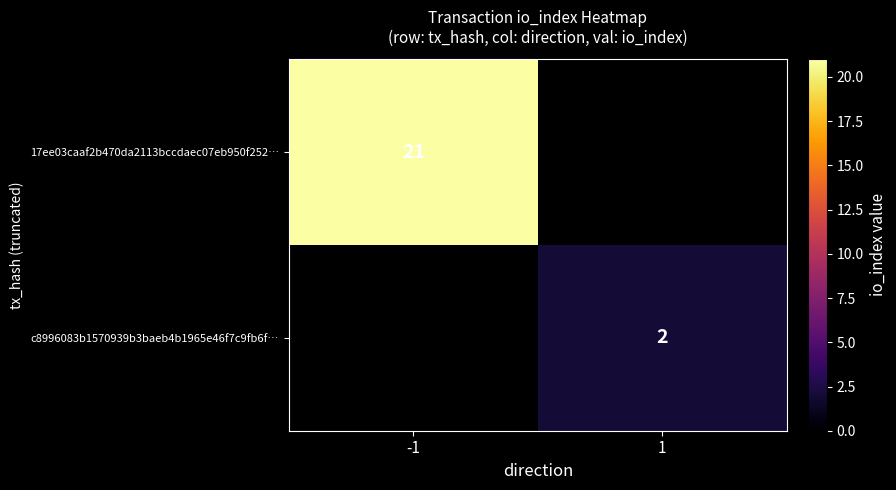

Is it true that 17ee03caaf2b470da2113bccdaec07eb950f252… equals 21 at -1?

True